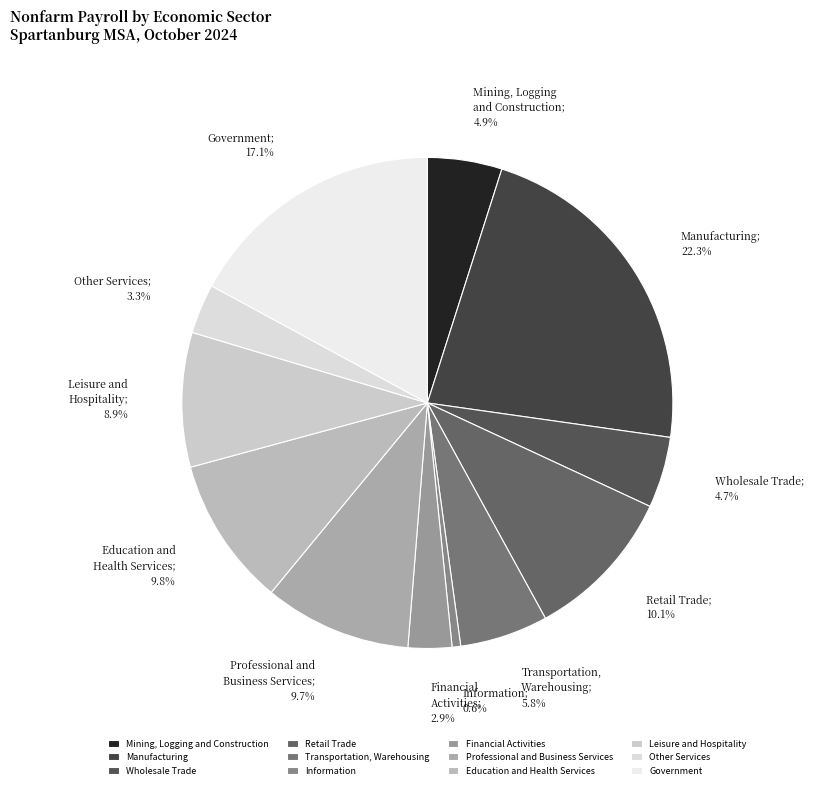

How many segments does this pie chart have?

12